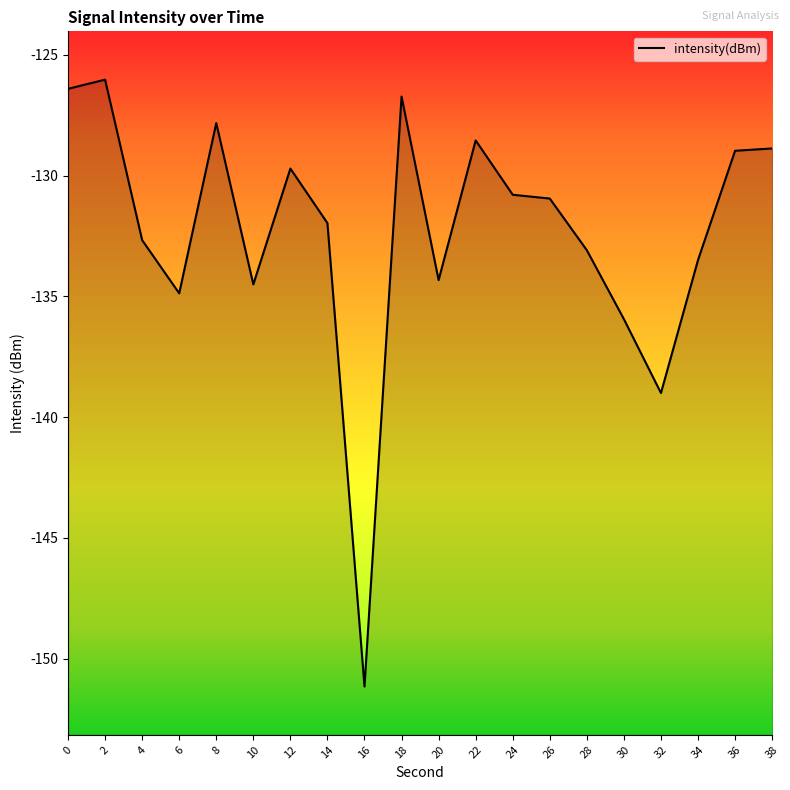

What is the maximum value shown in the chart?

-126.0